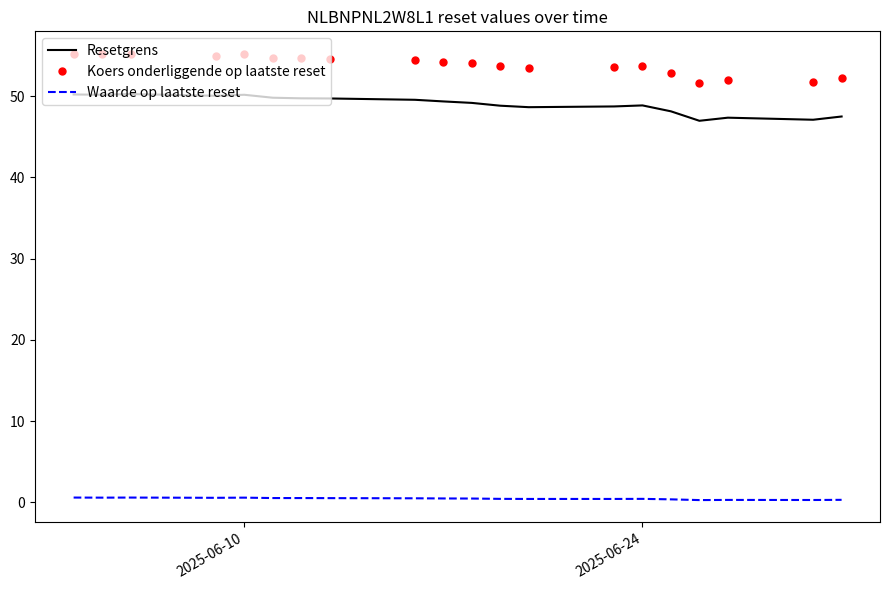

True or false: Koers onderliggende op laatste reset and Waarde op laatste reset cross at least once.

False